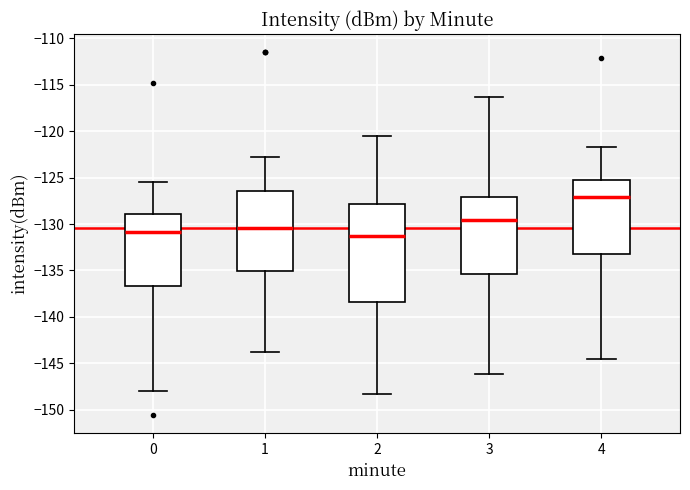

Where does the lower whisker of the box at x = 3 end on the y-axis? The values are not printed on the chart, so give them approximately, as read against the axis.

-146.0